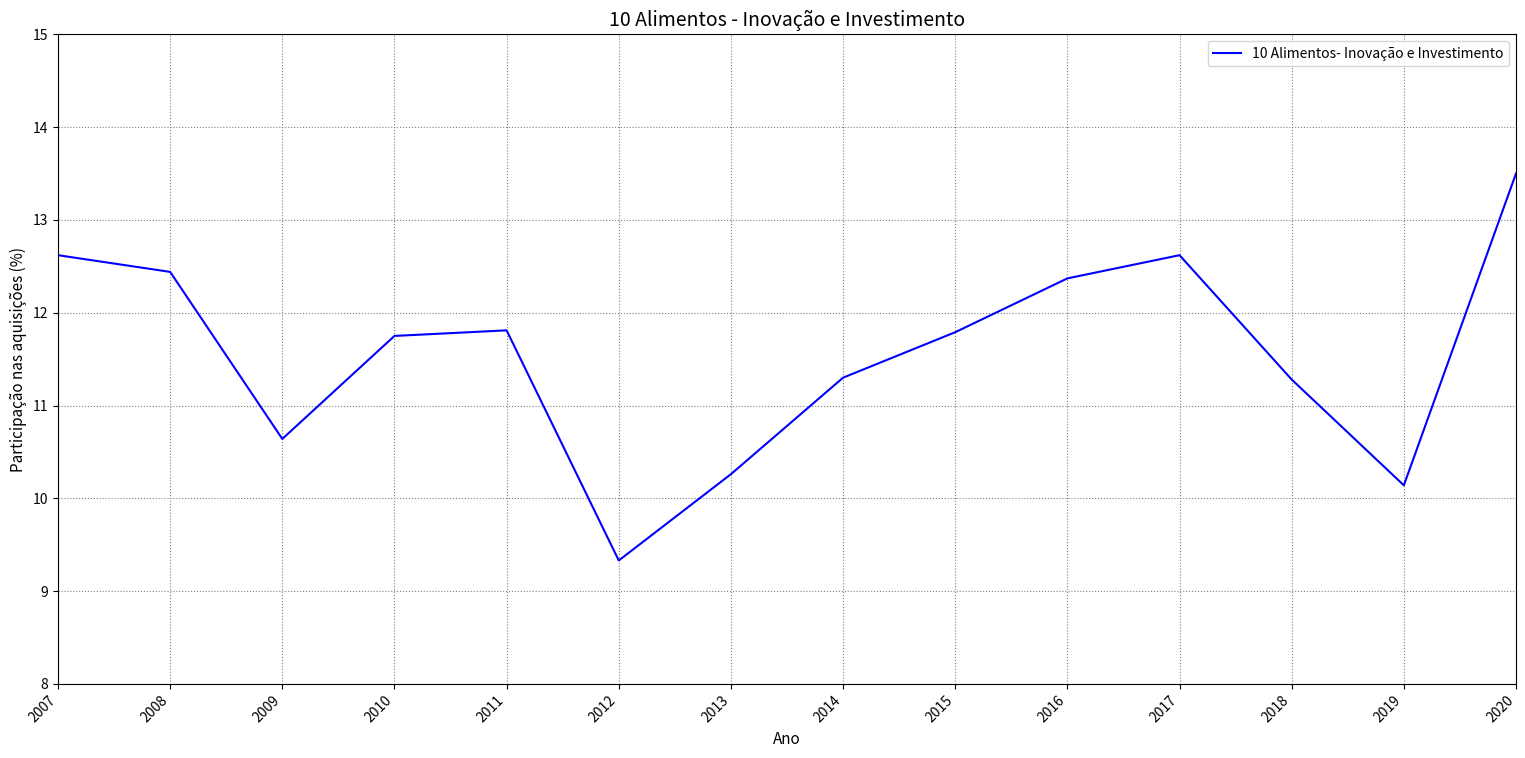

Reading left to right, transcribe all the data shown in this chart.

2007=12.6	2008=12.4	2009=10.6	2010=11.8	2011=11.8	2012=9.3	2013=10.3	2014=11.3	2015=11.8	2016=12.4	2017=12.6	2018=11.3	2019=10.1	2020=13.5